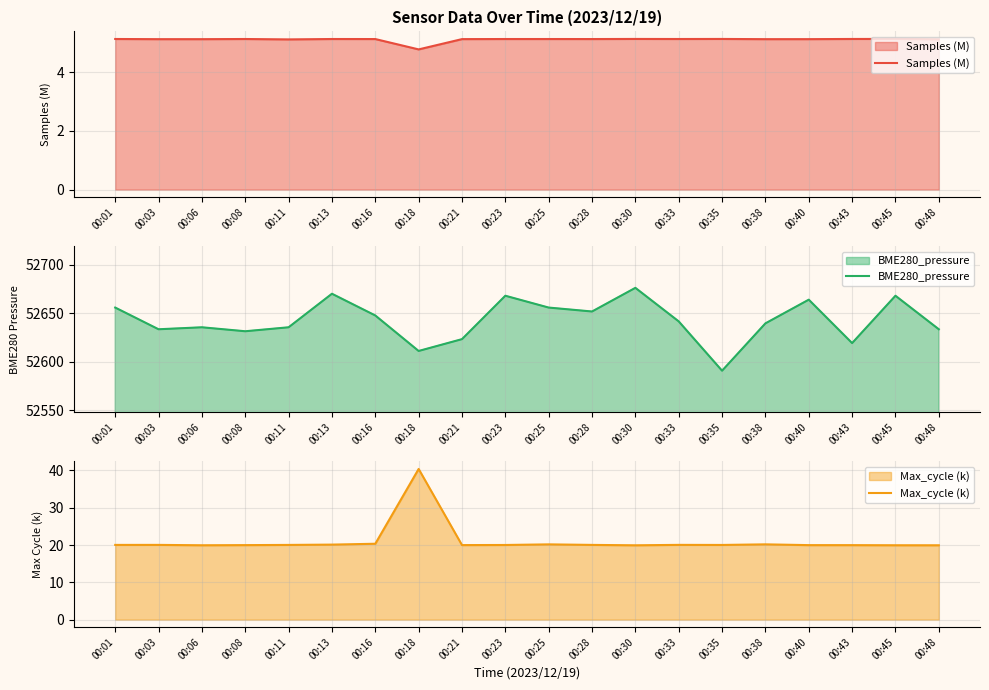

Reading left to right, extract all data points from this chart.

Samples (M): 5.1	5.1	5.1	5.1	5.1	5.1	5.1	4.8	5.1	5.1	5.1	5.1	5.1	5.1	5.1	5.1	5.1	5.1	5.1	5.1
BME280_pressure: 52656.0	52633.6	52635.6	52631.5	52635.6	52670.3	52647.8	52611.2	52623.4	52668.2	52656.0	52651.9	52676.4	52641.7	52590.8	52639.7	52664.2	52619.3	52668.2	52633.6
Max_cycle (k): 20.0	20.0	19.9	20.0	20.0	20.1	20.3	40.4	20.0	20.0	20.2	20.0	19.9	20.0	20.0	20.2	20.0	20.0	19.9	19.9